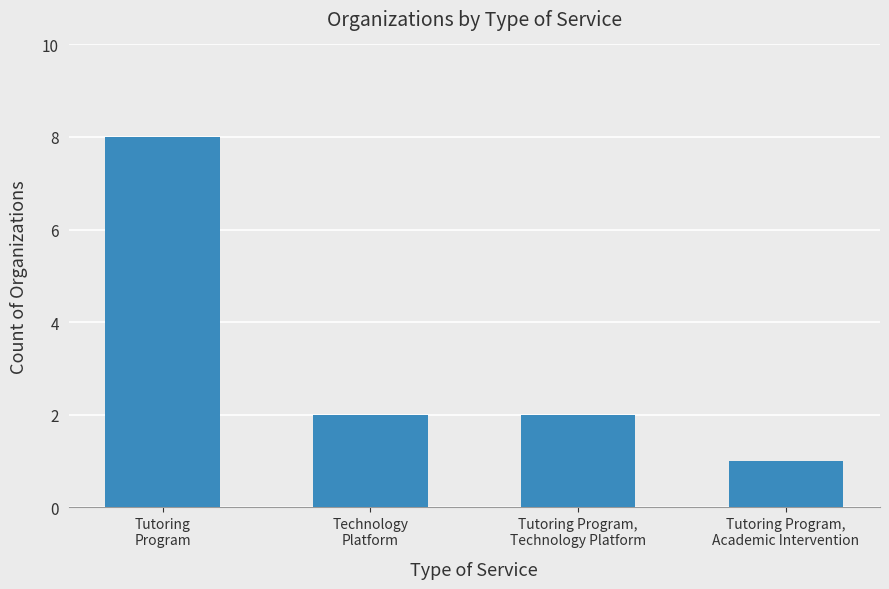

The chart shows a value of 2 at Tutoring Program,
Technology Platform. True or false?

True